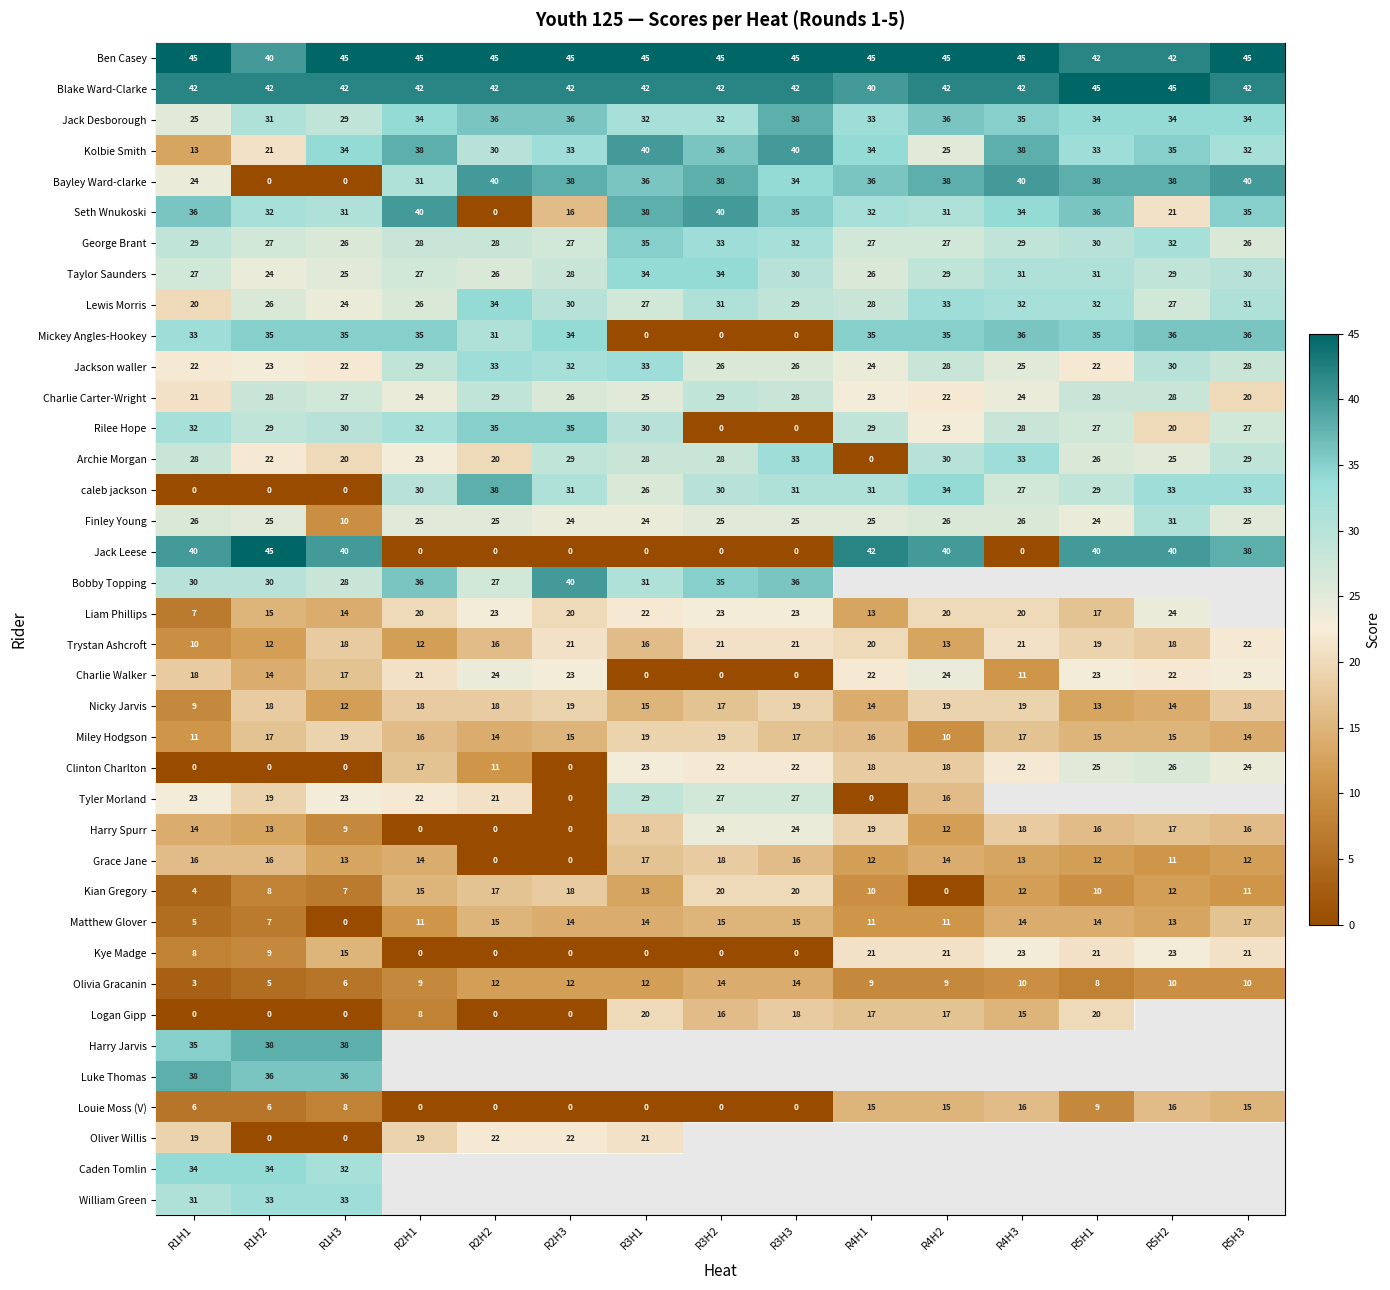

Which series has the widest spread of values?

Jack Leese